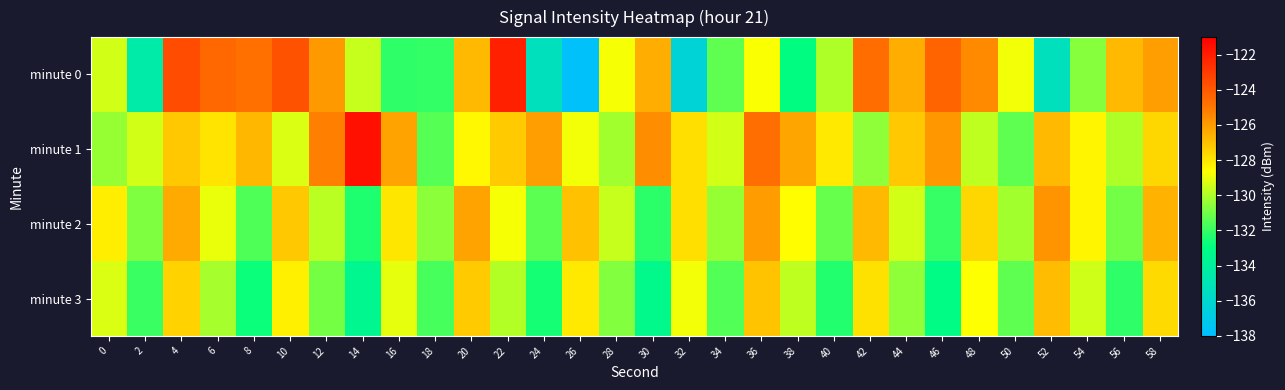

Which series has the widest spread of values?

minute 0